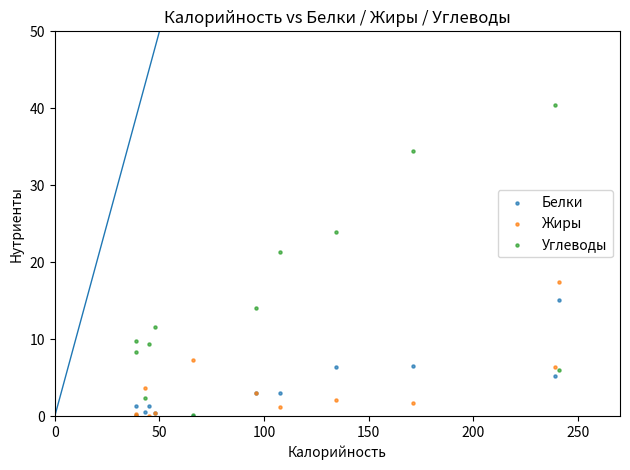

In the Углеводы series, what Y value is closest to 20?

21.3